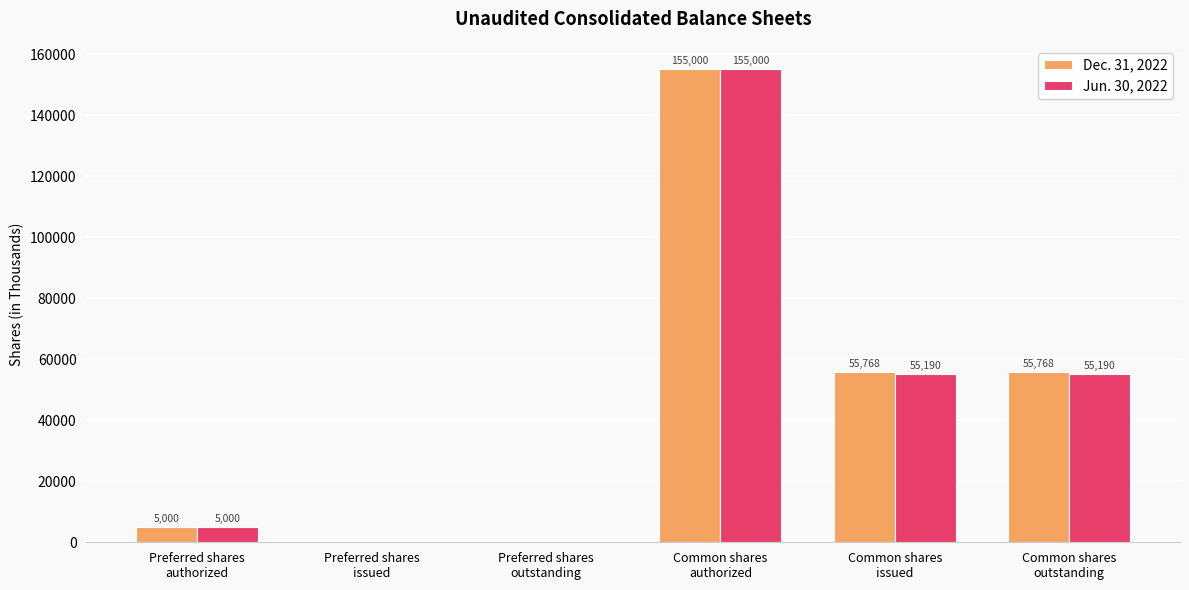

What is the highest value of the Dec. 31, 2022 series?

155000